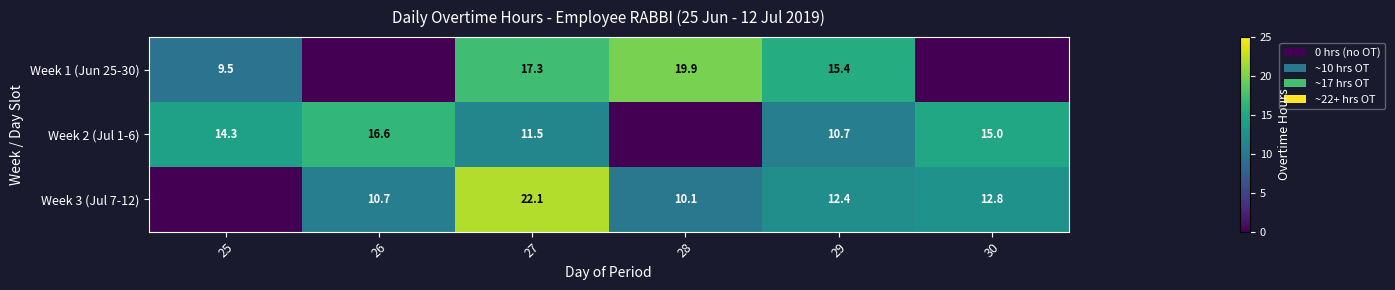

Between 26 and 25, which is larger?

25